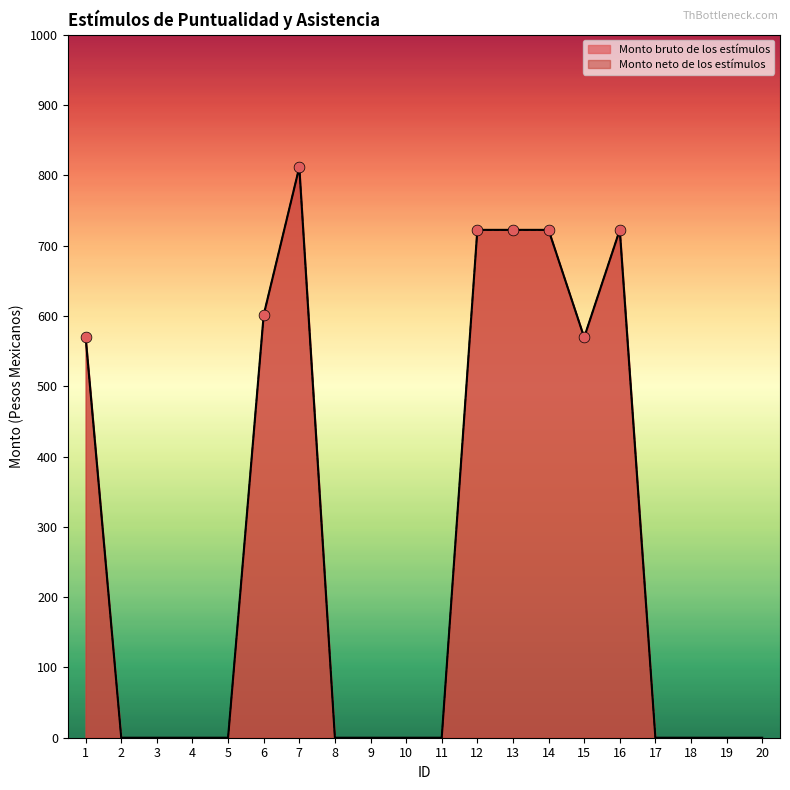

Which series contains the highest Y value?

Monto bruto de los estímulos